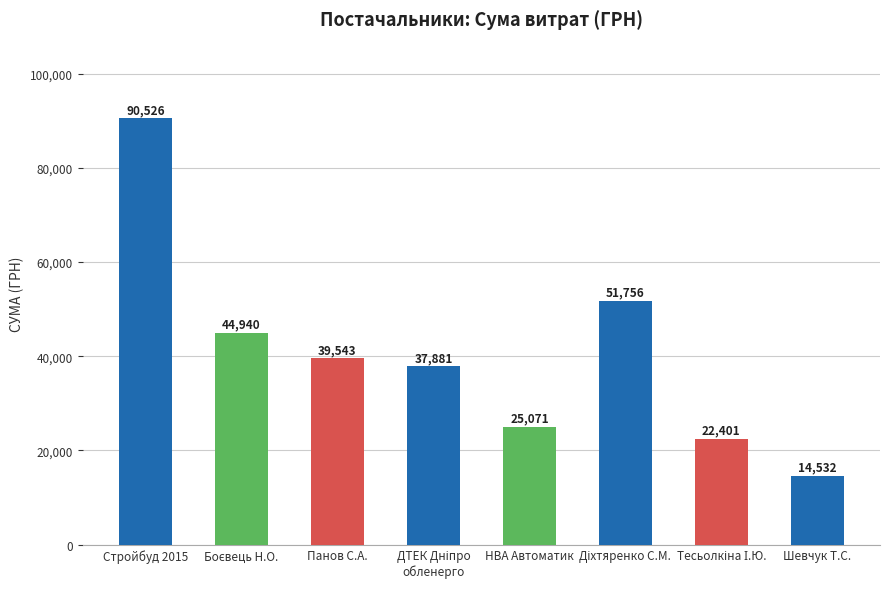

Is it true that the value at Стройбуд 2015 is 90526.3?

True